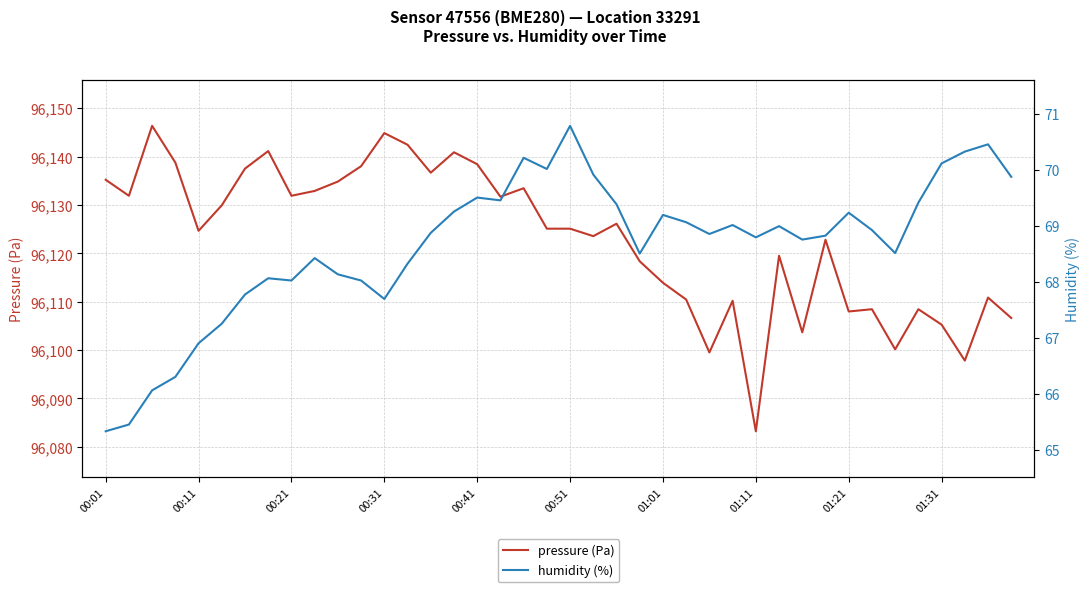

In humidity (%), how many points are higher than both neighbors (excluding endpoints)?

10